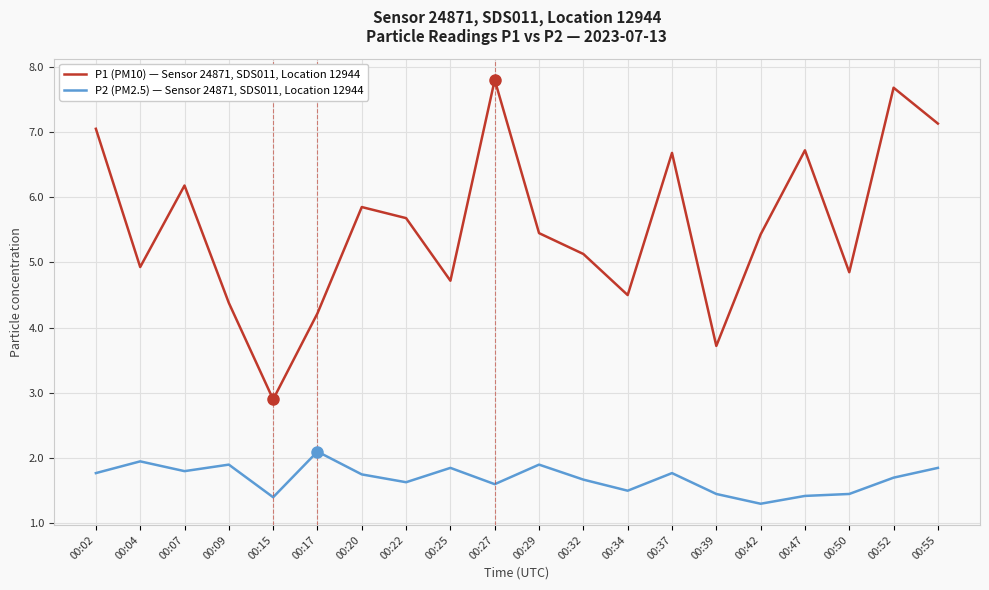

Where is the first local maximum for P2 (PM2.5) — Sensor 24871, SDS011, Location 12944?

00:04